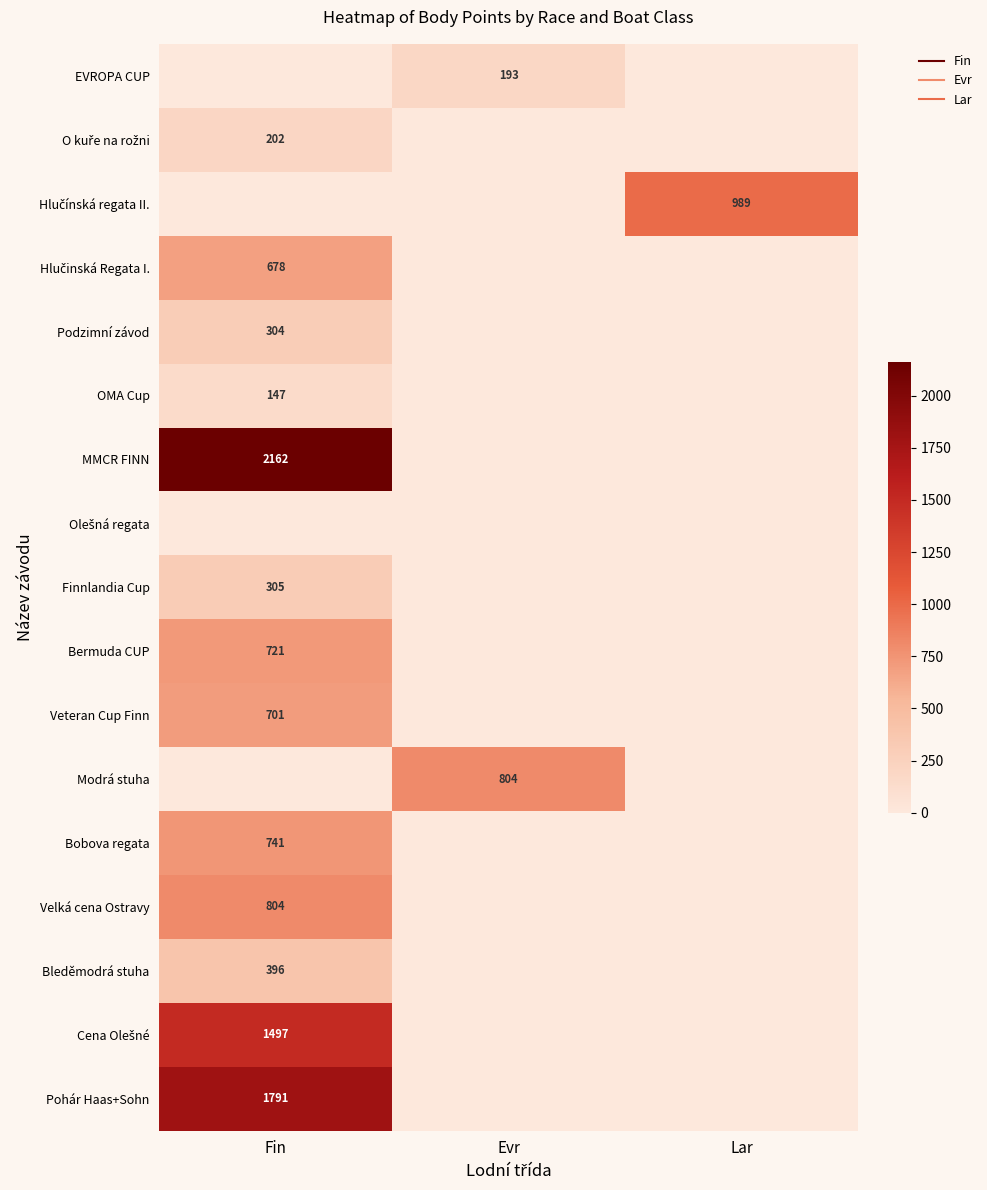

What is the sum of the O kuře na rožni values at Fin and Evr?

202